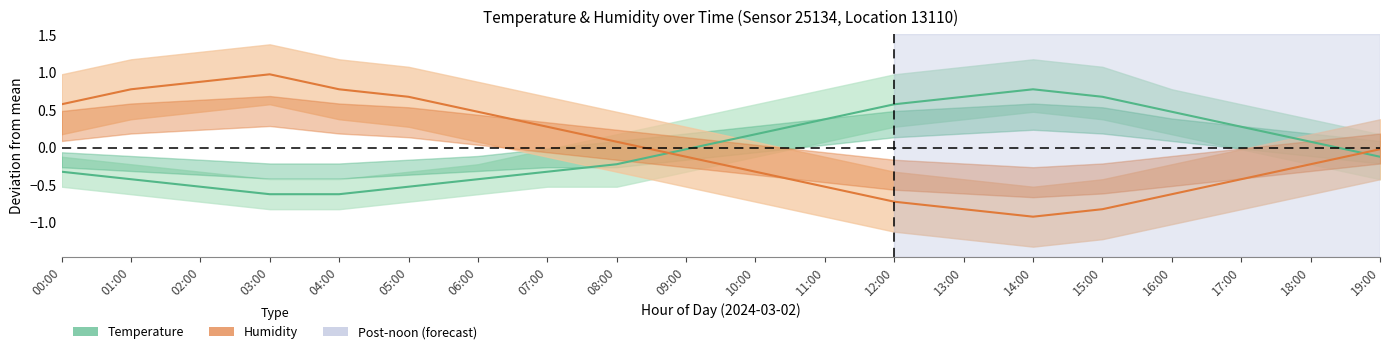

The value of Humidity (normalized) at 00:00 is 1.0. True or false?

False